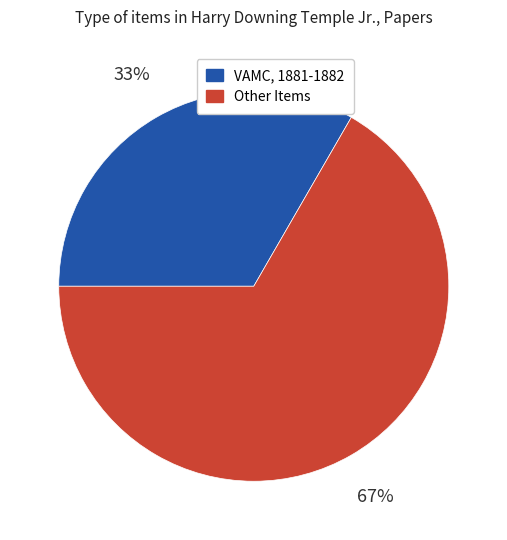

Between VAMC, 1881-1882 and Other Items, which is larger?

Other Items